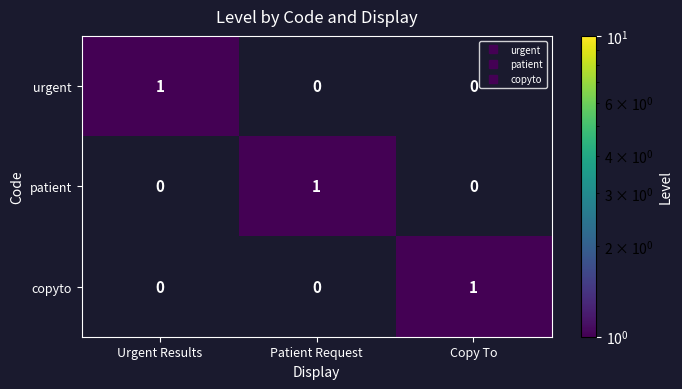

The value of patient at Patient Request is 1. True or false?

True